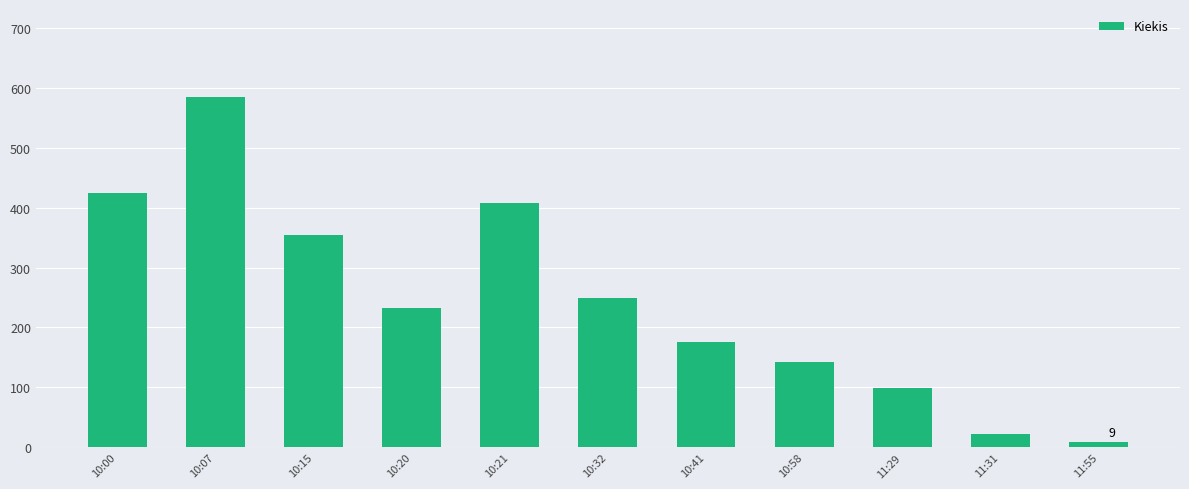

Reading left to right, extract all data points from this chart.

424	585	355	233	407	249	175	142	99	23	9